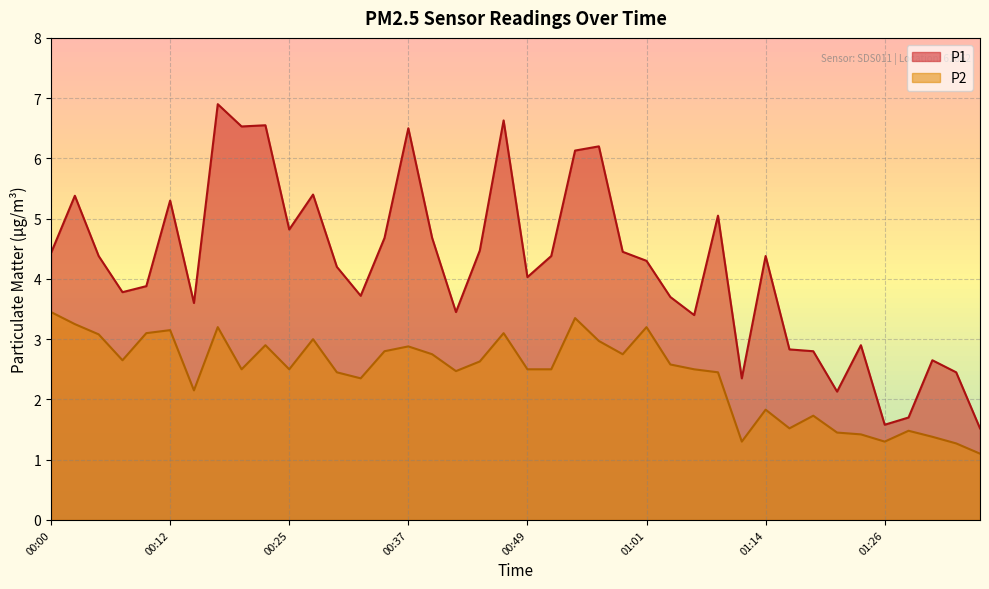

What is the maximum value for P2?

3.5